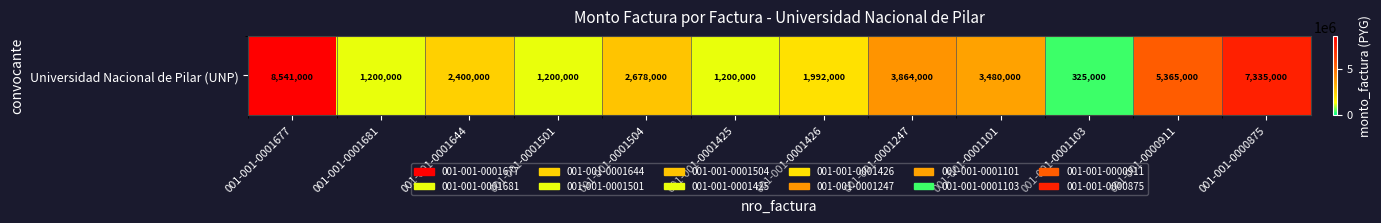

Which category has the highest value across all series?

001-001-0001677